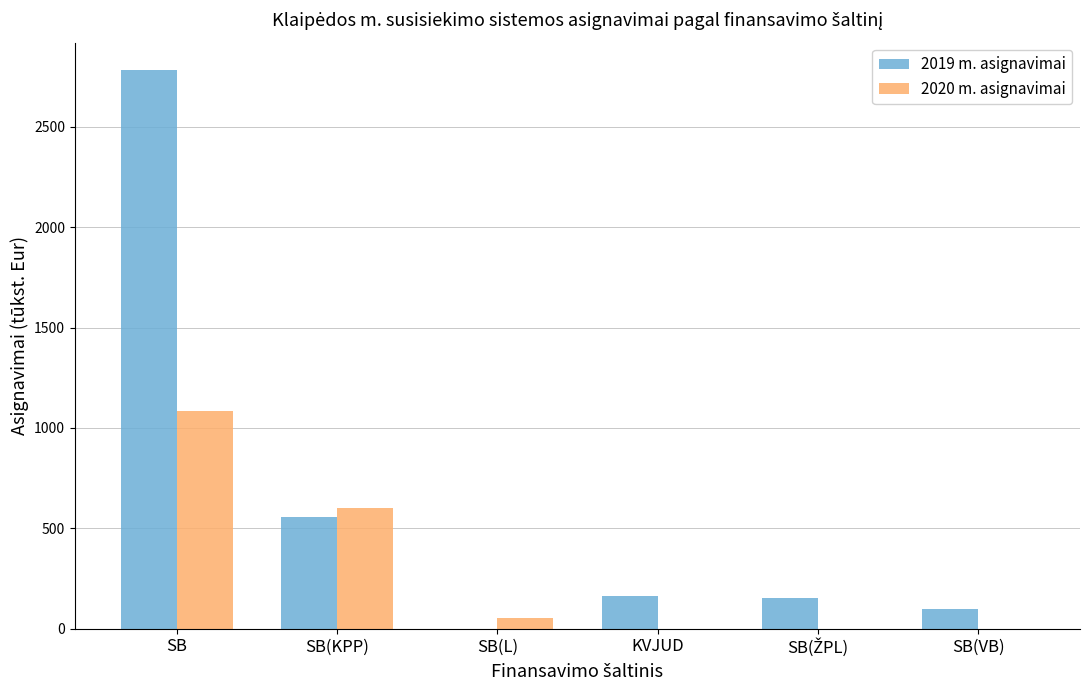

What are all the series names shown in the legend?

2019 m. asignavimai, 2020 m. asignavimai